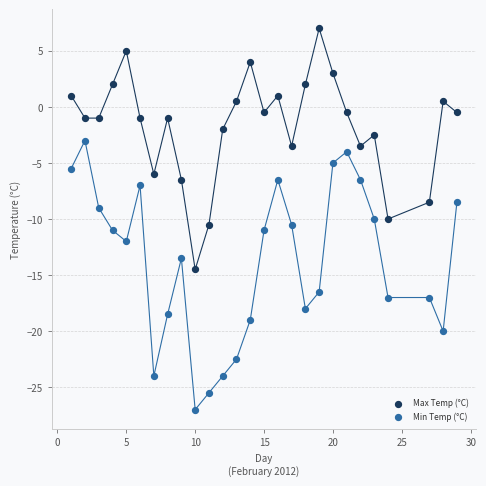

What is the X range (max minus min) for the scatter plot?

28.0